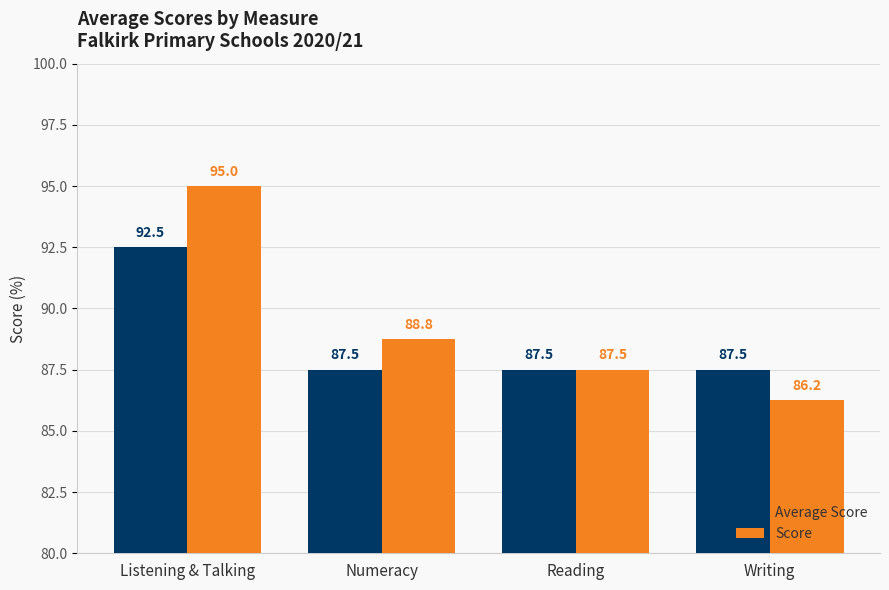

The value of Average Score at Writing is 87.5. True or false?

True